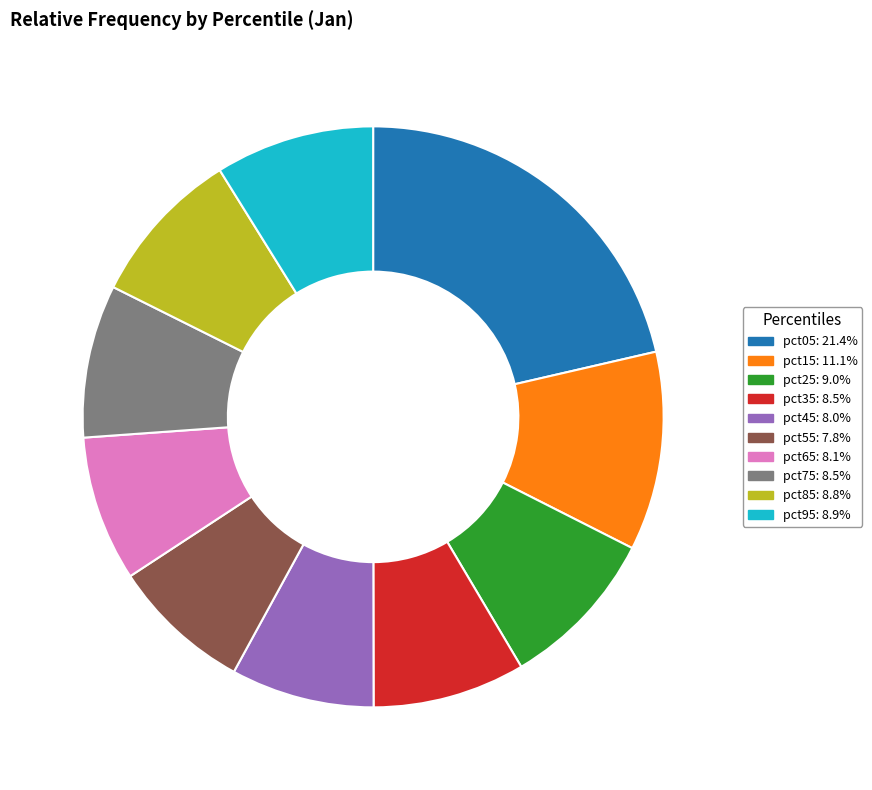

How many slices are in this pie chart?

10